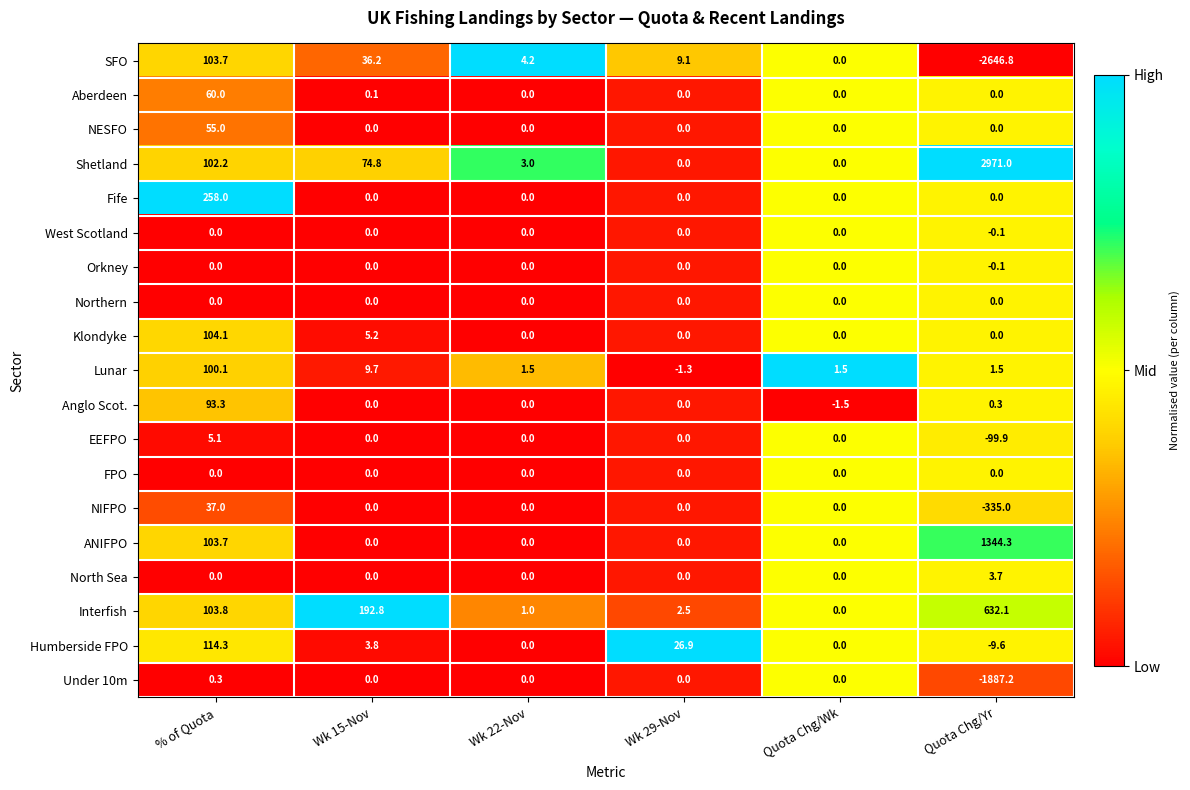

The Klondyke series shows -61.2 at Quota Chg/Yr. True or false?

False